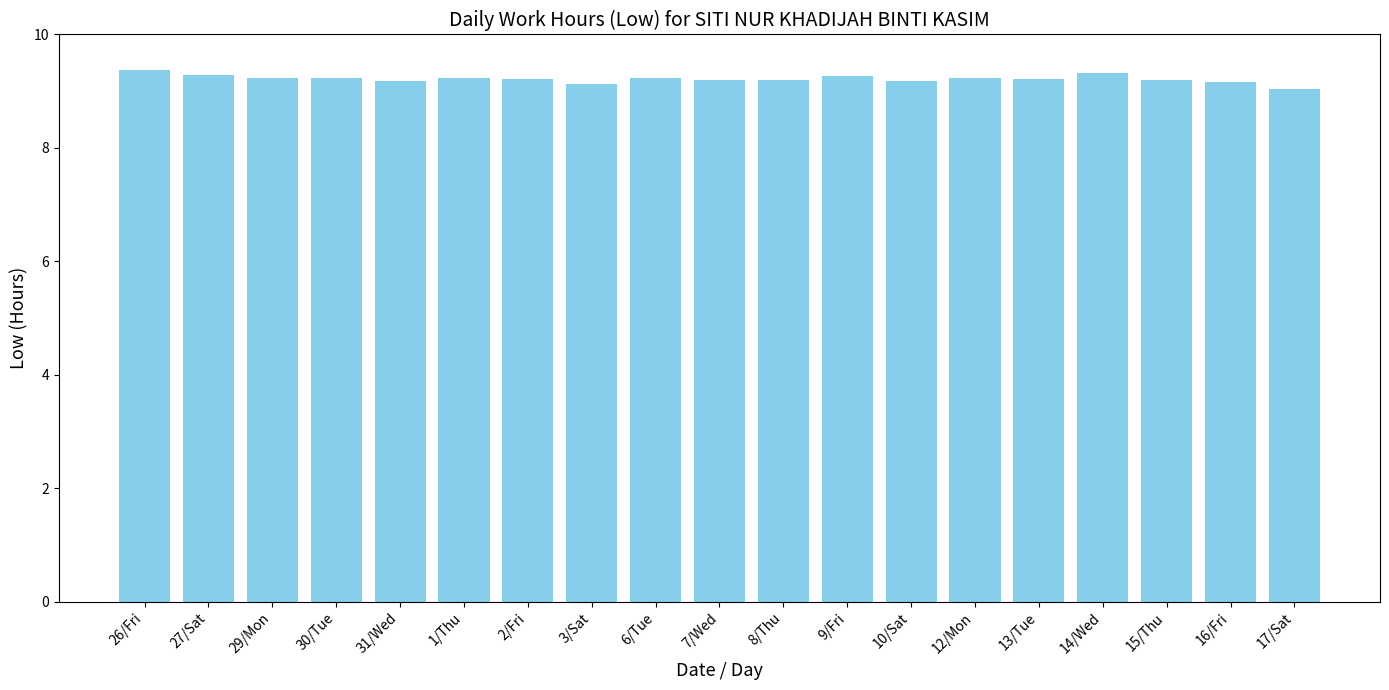

What is the difference between the maximum and minimum values?

0.3